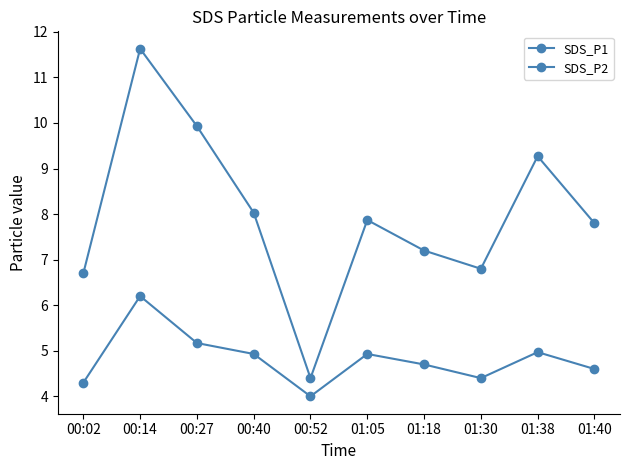

How many lines are shown in the chart?

2